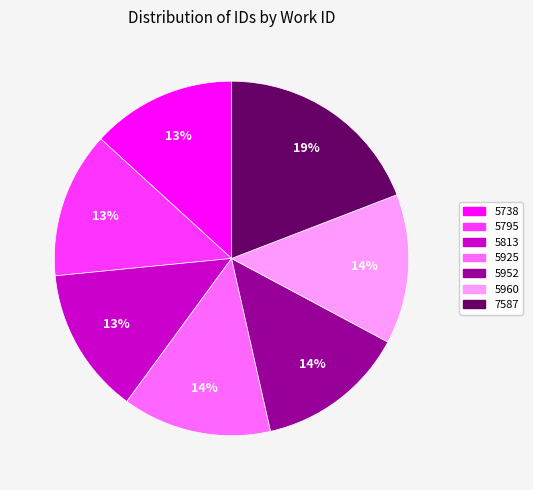

Count the number of slices in the pie.

7